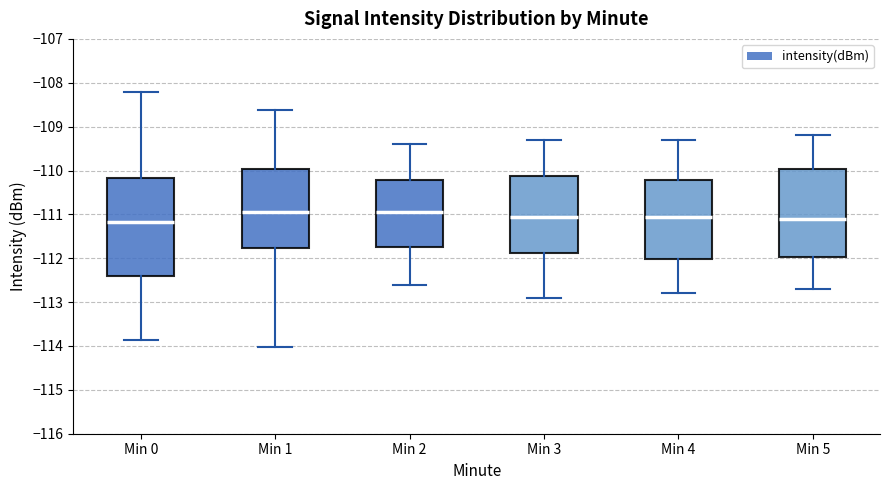

Reading left to right, read every box against the y-axis: the position of its median line, the range the box covers, and the ends of its whiskers. The values are not printed on the chart, so give them approximately, as read against the axis.

Min 0: median -111.2, box -112.4 to -110.2, whiskers -113.9 to -108.2
Min 1: median -110.9, box -111.8 to -110.0, whiskers -114.0 to -108.6
Min 2: median -110.9, box -111.7 to -110.2, whiskers -112.6 to -109.4
Min 3: median -111.0, box -111.9 to -110.1, whiskers -112.9 to -109.3
Min 4: median -111.0, box -112.0 to -110.2, whiskers -112.8 to -109.3
Min 5: median -111.1, box -112.0 to -110.0, whiskers -112.7 to -109.2